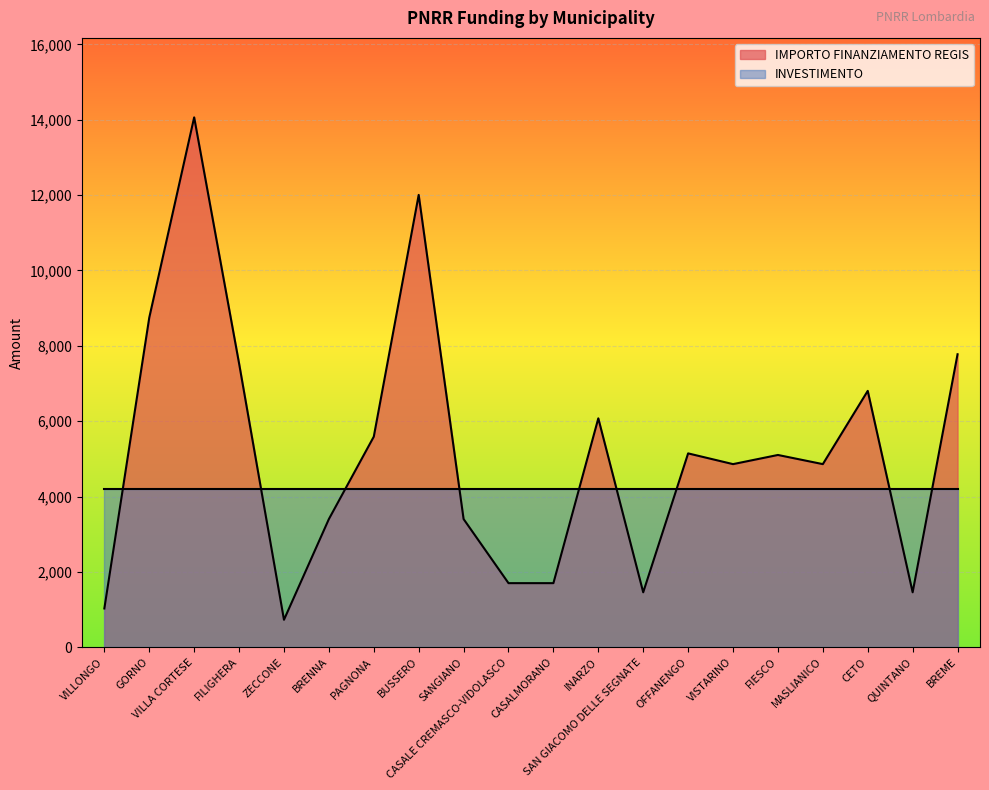

How many points are lower than both their immediate neighbors (excluding endpoints)?

5